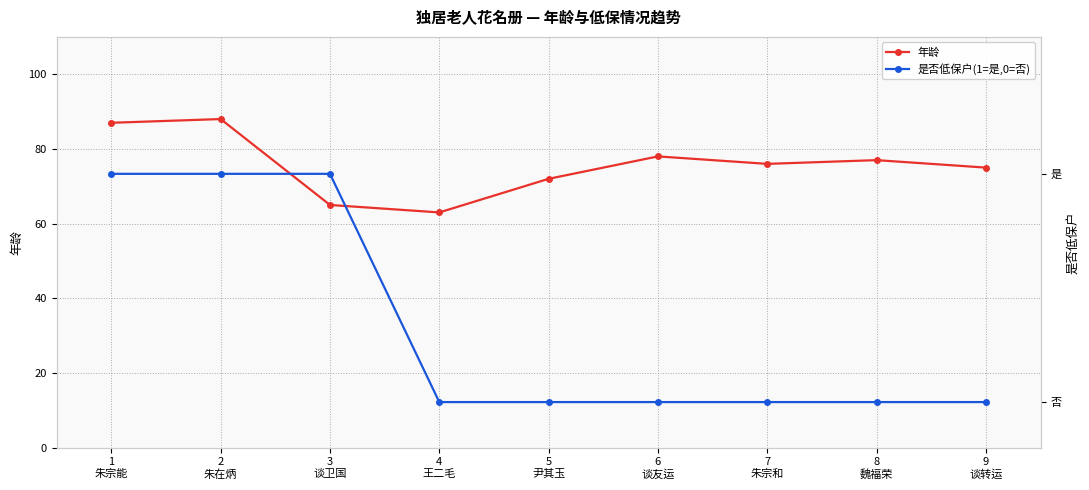

What is the difference between the second highest and second lowest values in the 是否低保户(1=是,0=否) series?

1